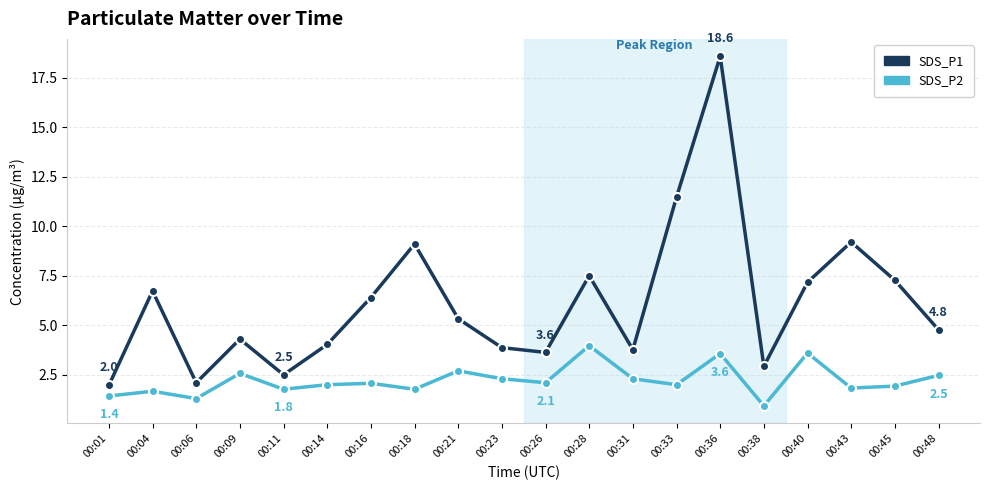

What are all the series names shown in the legend?

SDS_P1, SDS_P2